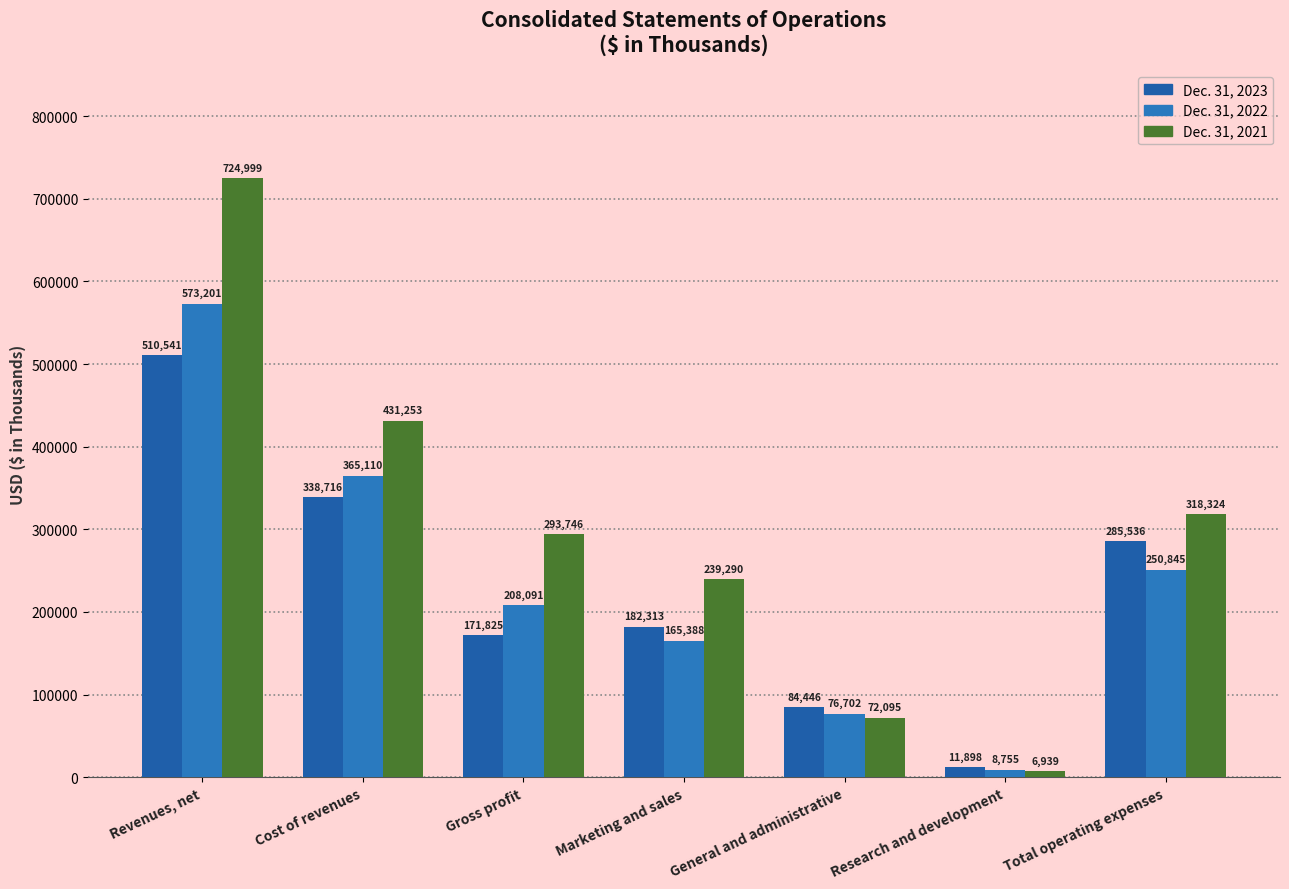

What is the label of the 6th bar from the right?

Cost of revenues